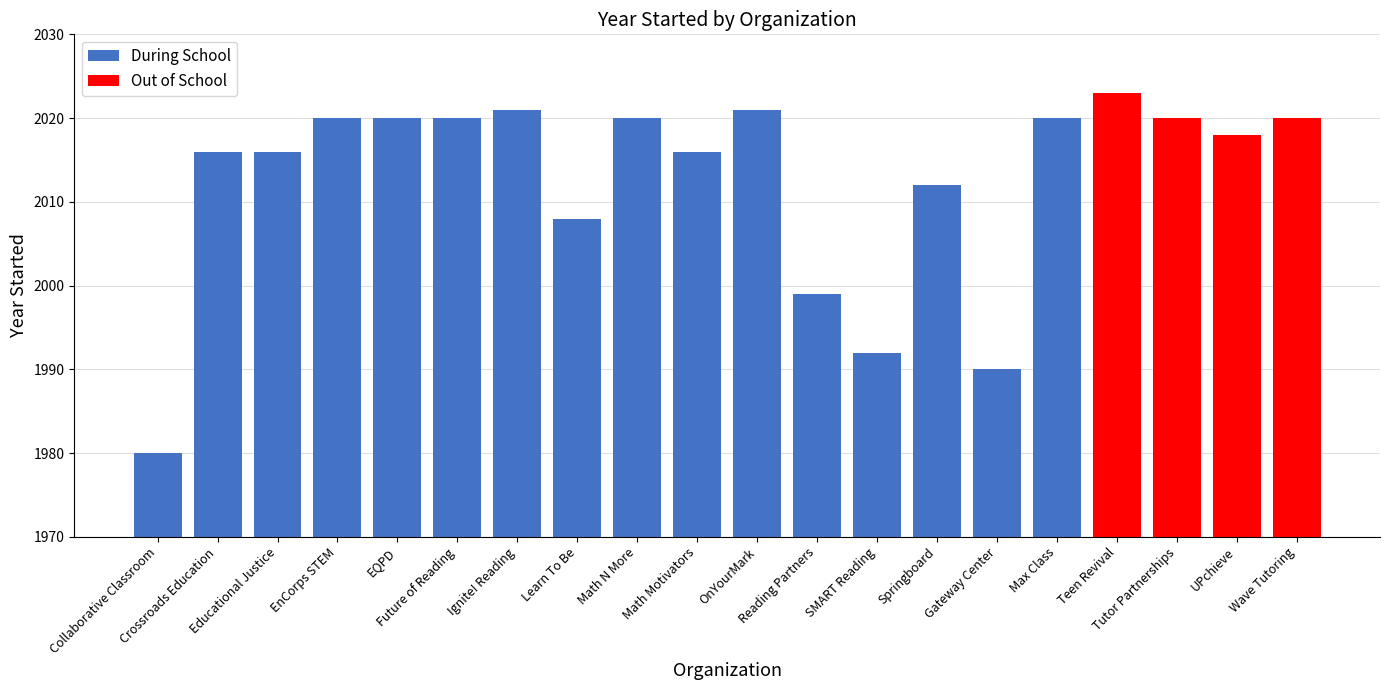

What is the sum of all During School values?

32171